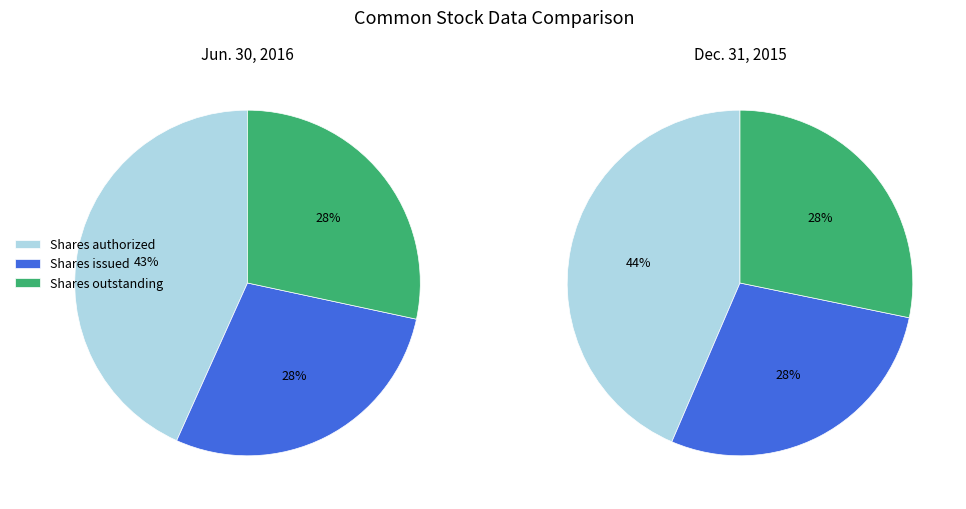

What is the ratio of the value at Common stock, shares issued to the value at Common stock, shares outstanding?

1.0